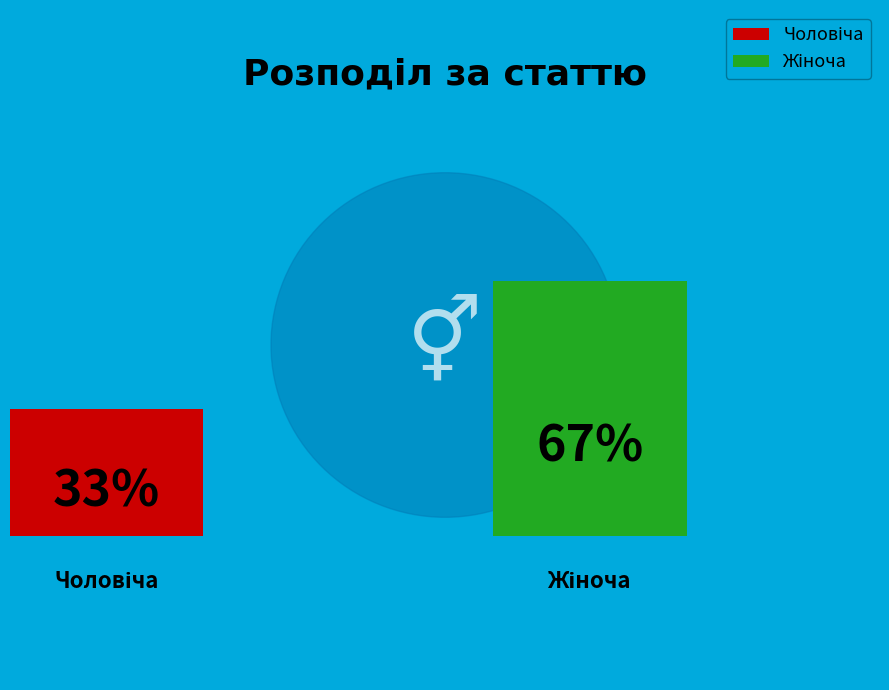

Is it true that Чоловіча is 33% of the pie?

True